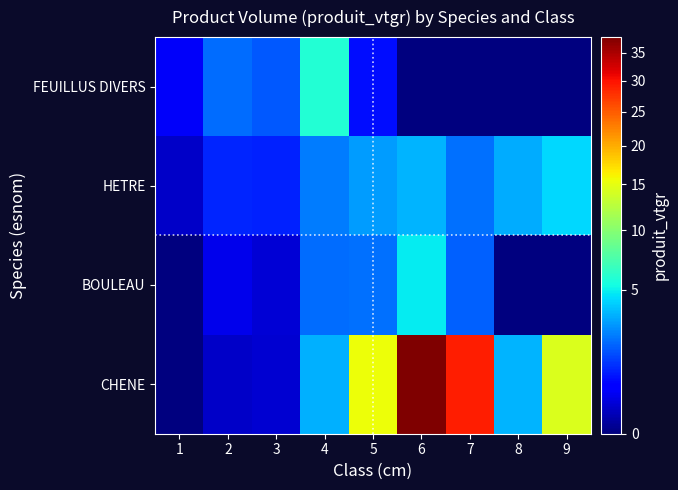

At which category is the sum across all series the highest?

6